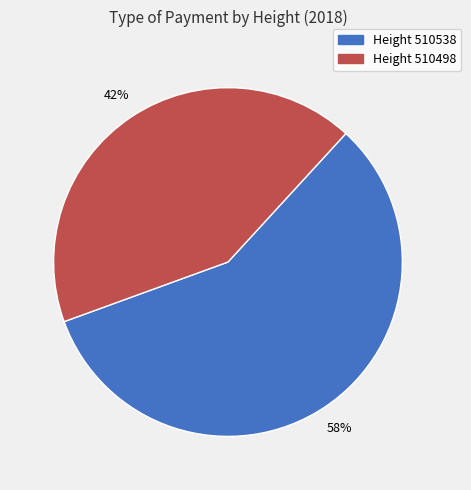

Rank the categories by value from lowest to highest.

Height 510498, Height 510538